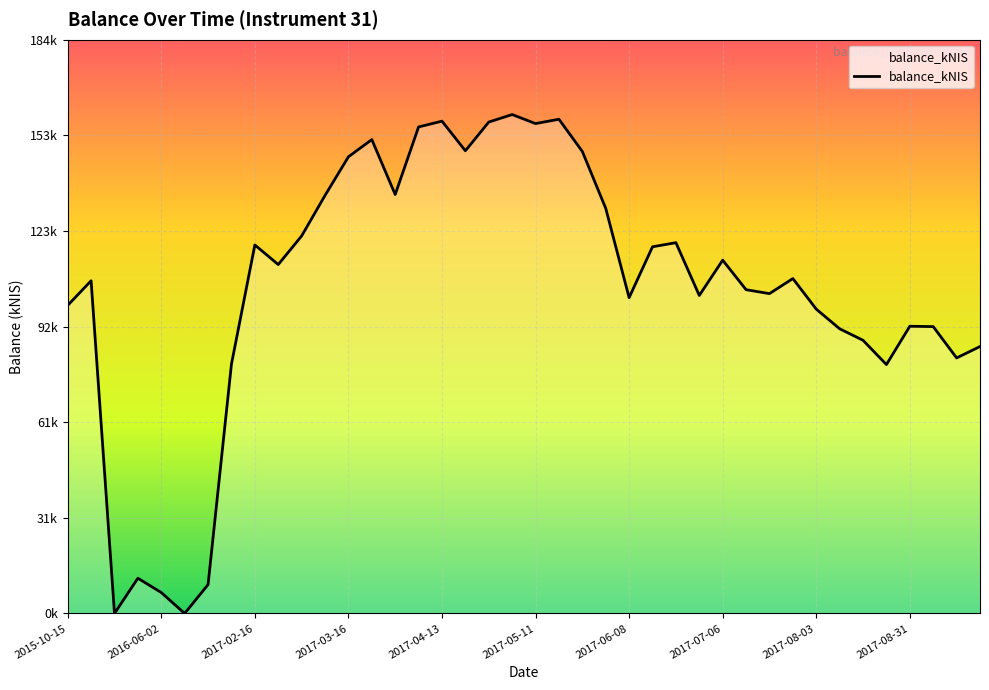

How many points are lower than both their immediate neighbors (excluding endpoints)?

11